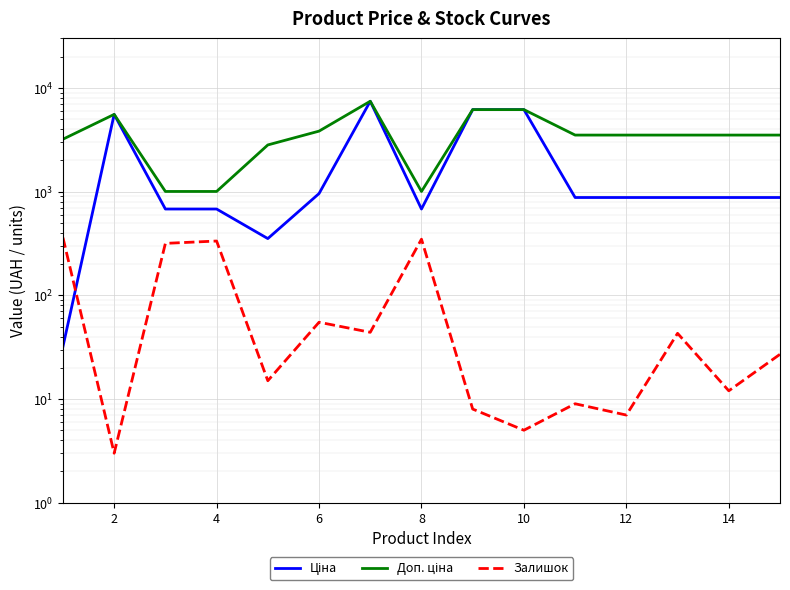

At 4, list the series in order from largest to smallest.

Доп. ціна, Ціна, Залишок